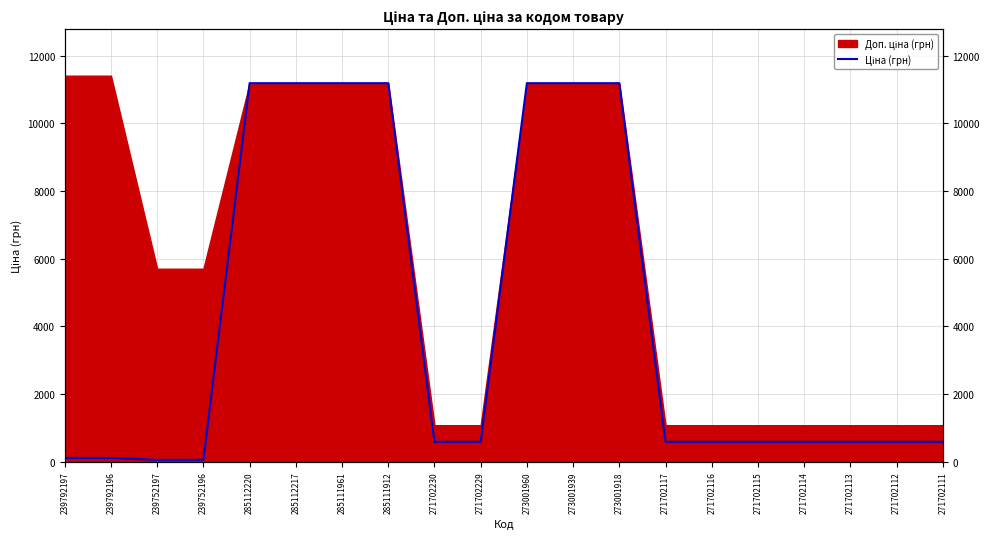

Read the value at 273001918.

11188.2